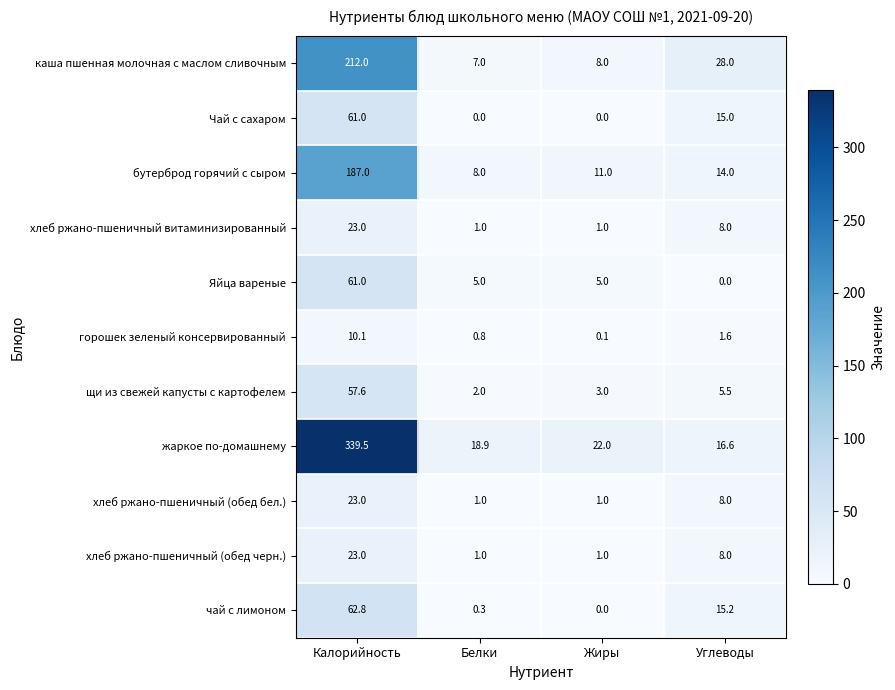

What value does the Яйца вареные series have at Белки?

5.0